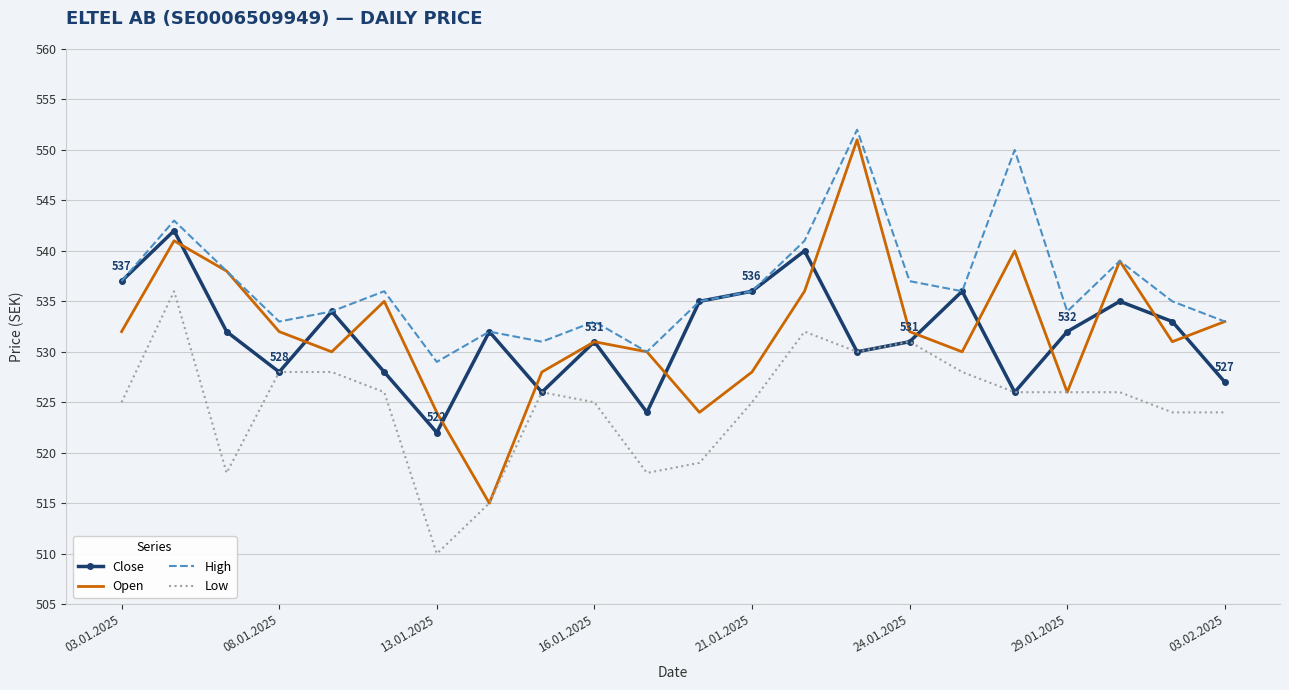

After their last crossing, which series has the higher values: Close or Open?

Open